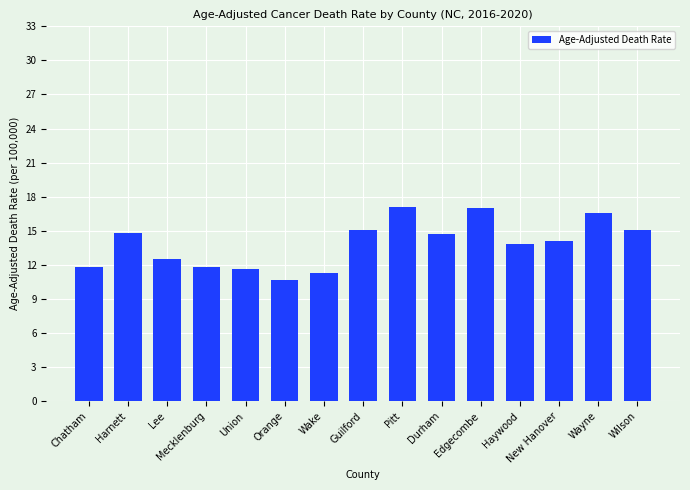

Between Wayne and Edgecombe, which is larger?

Edgecombe